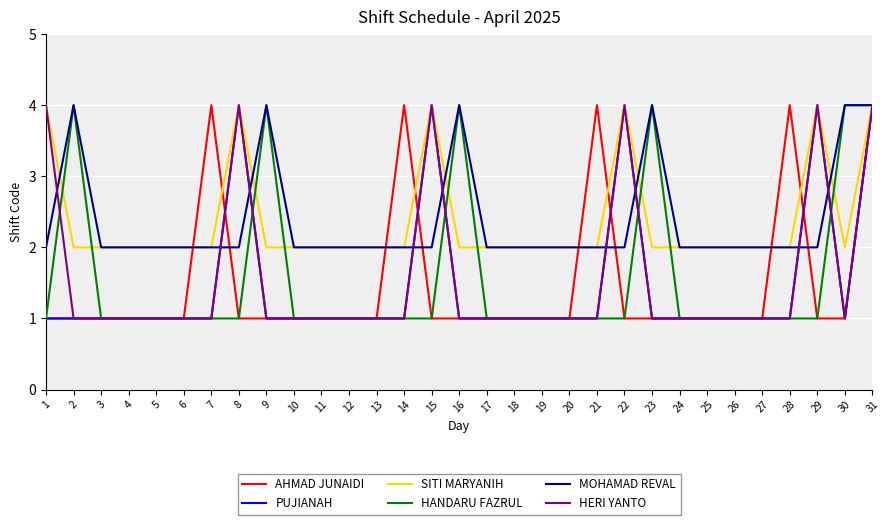

What is the total value across all series at 30?

13